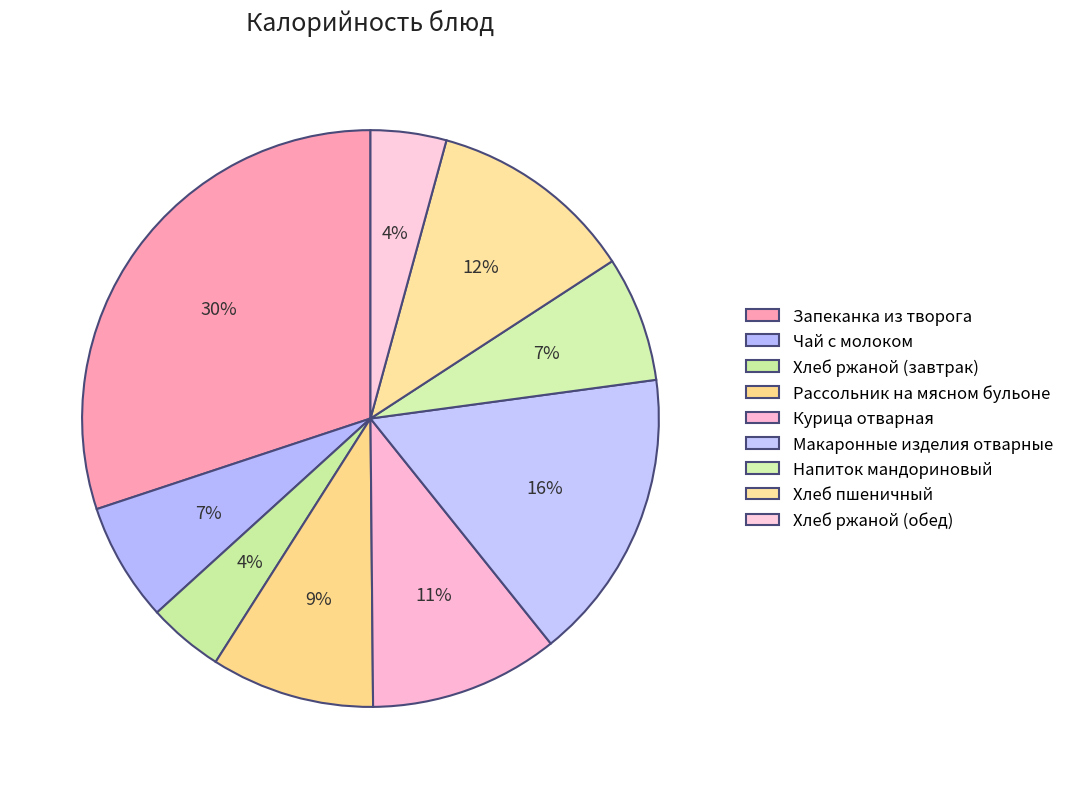

Which category has the smallest portion of the pie?

Хлеб ржаной (завтрак)